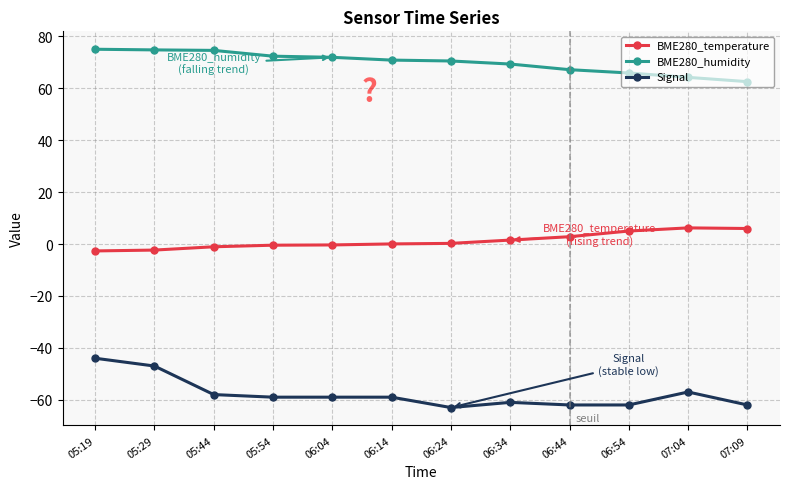

What is the maximum value for BME280_humidity?

75.0